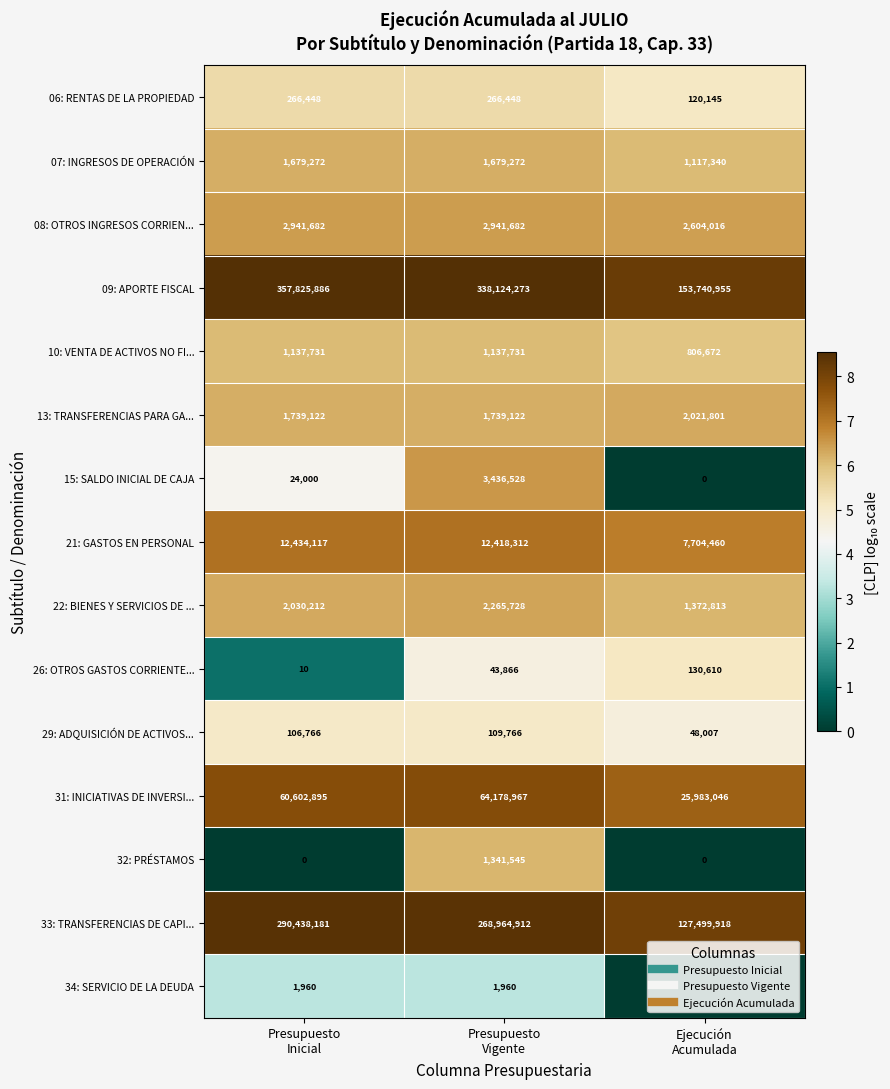

What is the difference between the second highest and minimum values in the 09: APORTE FISCAL series?

184383318